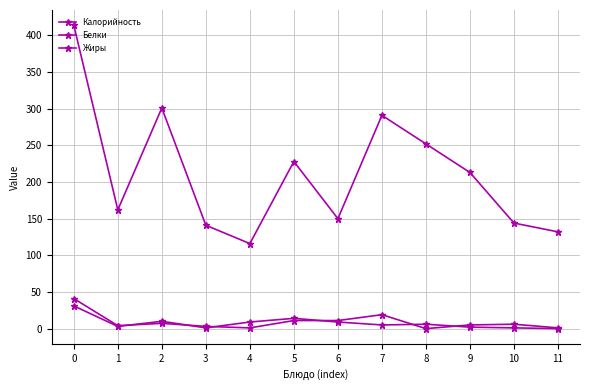

Which series has the widest spread of values?

Калорийность